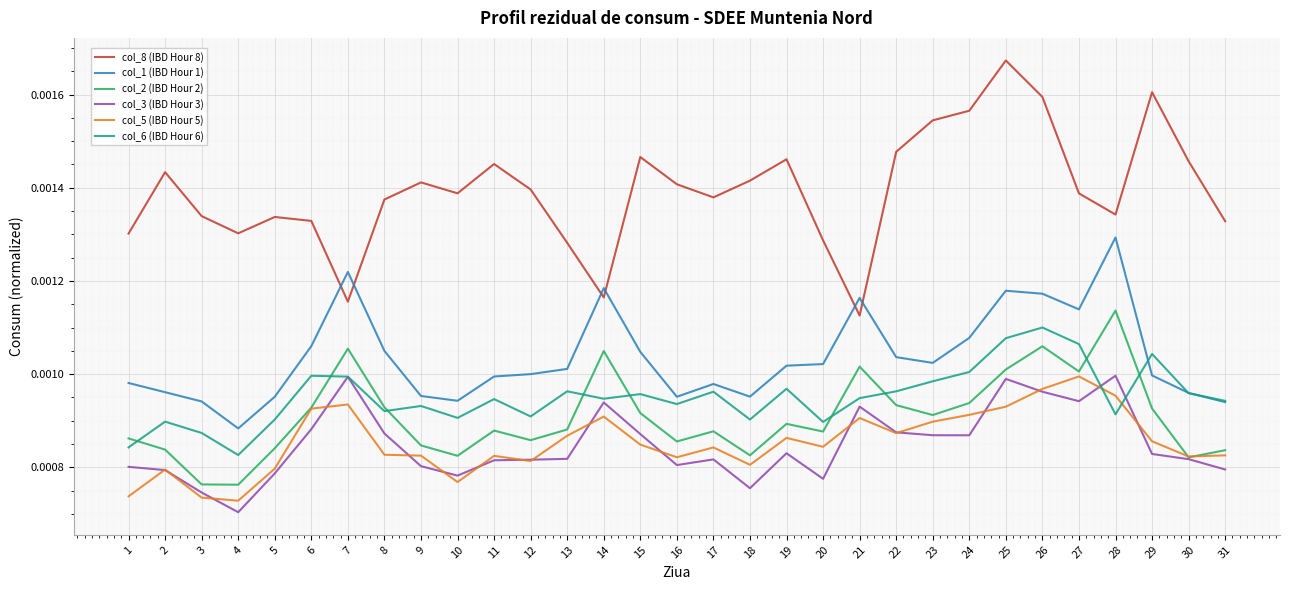

Is the value of col_8 (IBD Hour 8) at 8 greater than the value of col_6 (IBD Hour 6) at 22?

Yes